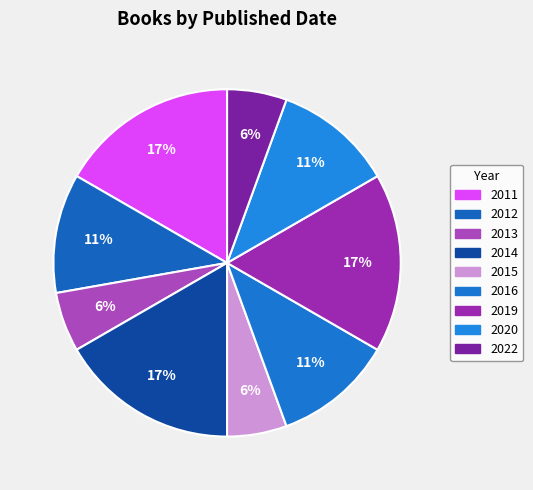

Is it true that 2012 is 11% of the pie?

True